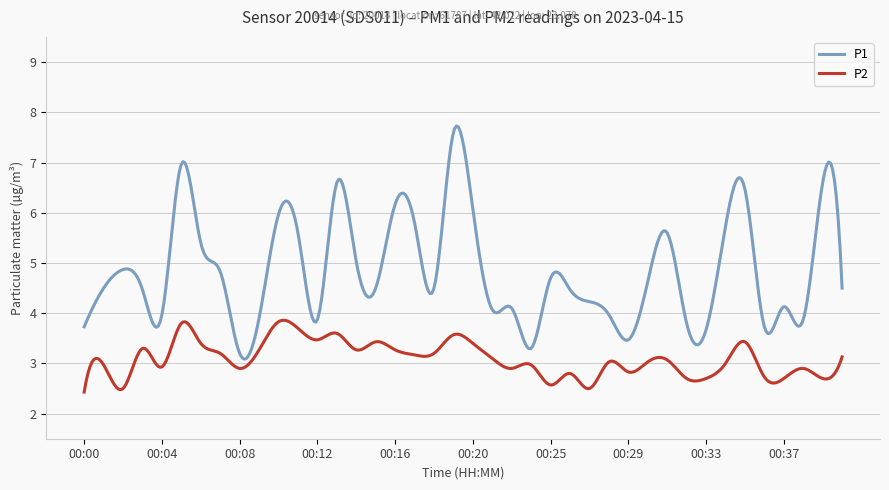

Rank the series by their average value, from lowest to highest.

P2, P1